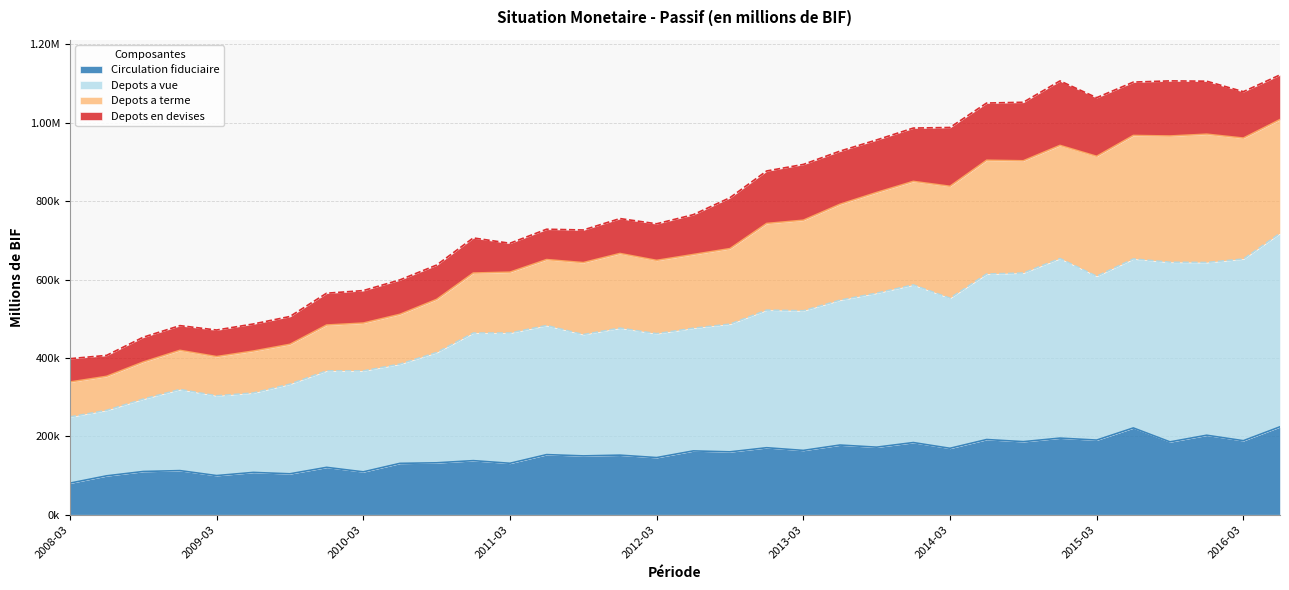

Which has a higher value, 2013-03 or 2008-09?

2013-03